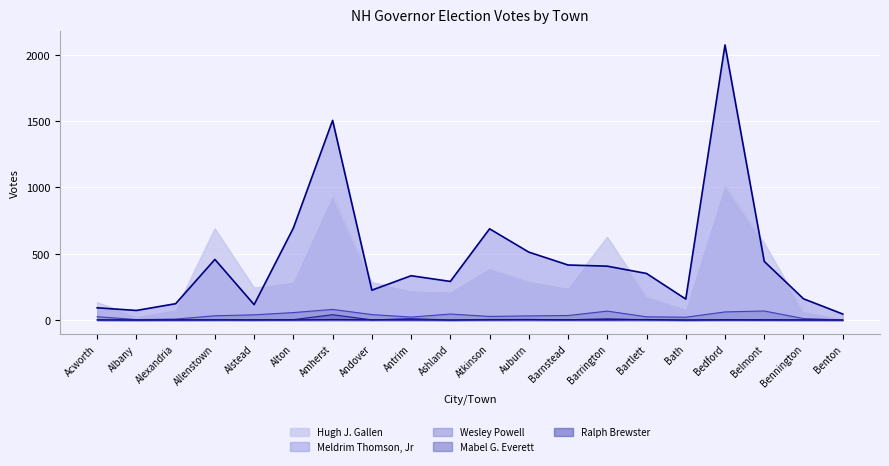

What is the total value across all series at Acworth?

251